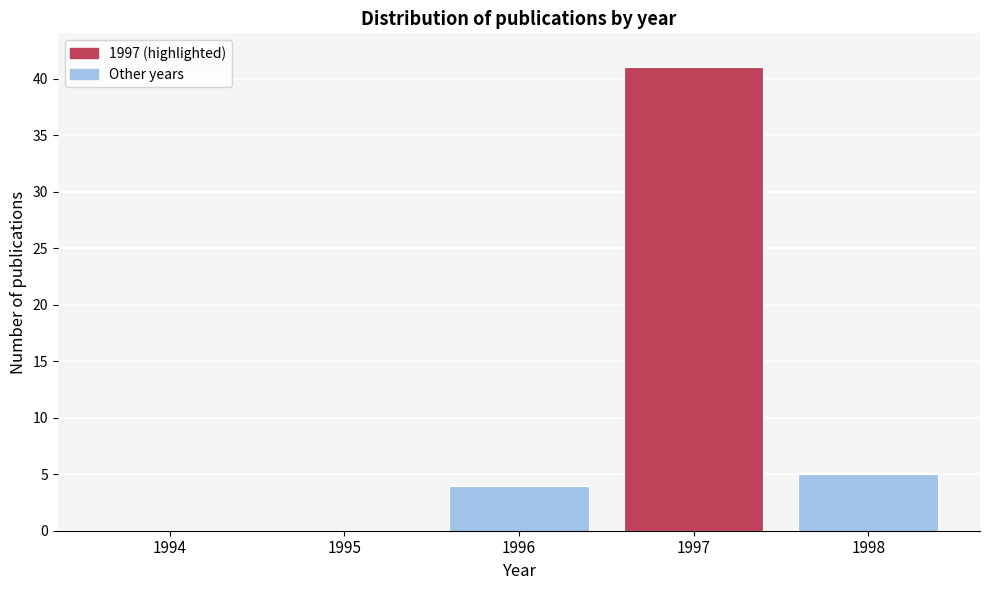

Reading left to right, what are all the values shown in this chart?

1994=0	1995=0	1996=4	1997=41	1998=5